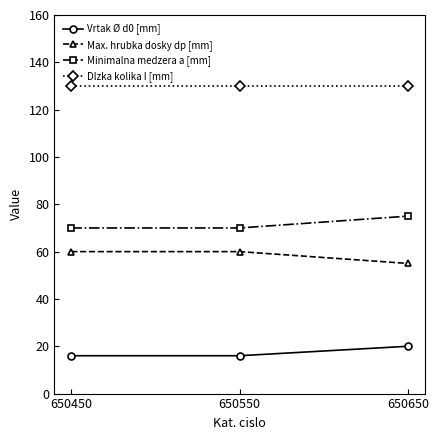

At which label does Minimalna medzera a [mm] reach its peak?

650650